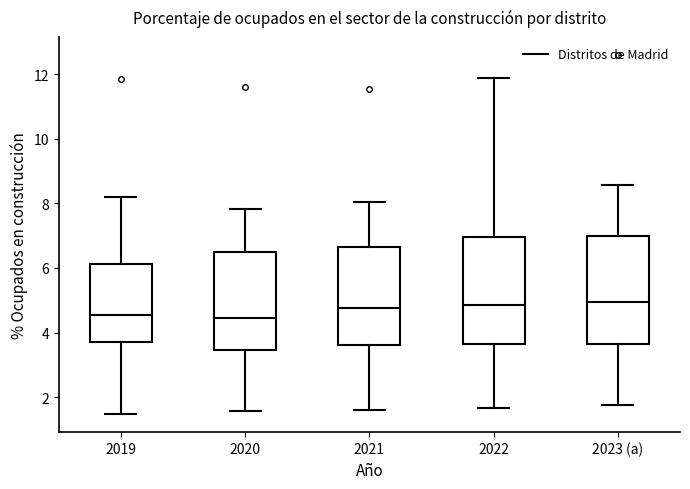

Where is the upper edge of the box for 2021 on the y-axis? The values are not printed on the chart, so give them approximately, as read against the axis.

6.6